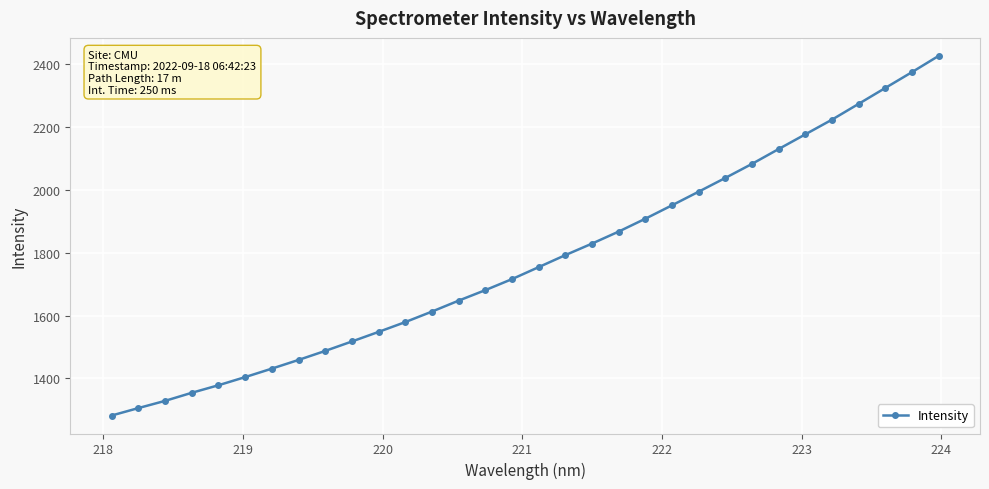

Reading right to left, extract all data points from this chart.

2425.9	2374.3	2324.0	2273.4	2223.2	2176.5	2129.7	2082.5	2037.8	1994.1	1950.8	1908.1	1867.1	1828.9	1792.3	1754.1	1715.9	1680.8	1647.5	1612.6	1579.2	1548.0	1517.5	1487.5	1458.8	1431.1	1404.1	1378.2	1354.2	1328.5	1305.6	1281.9